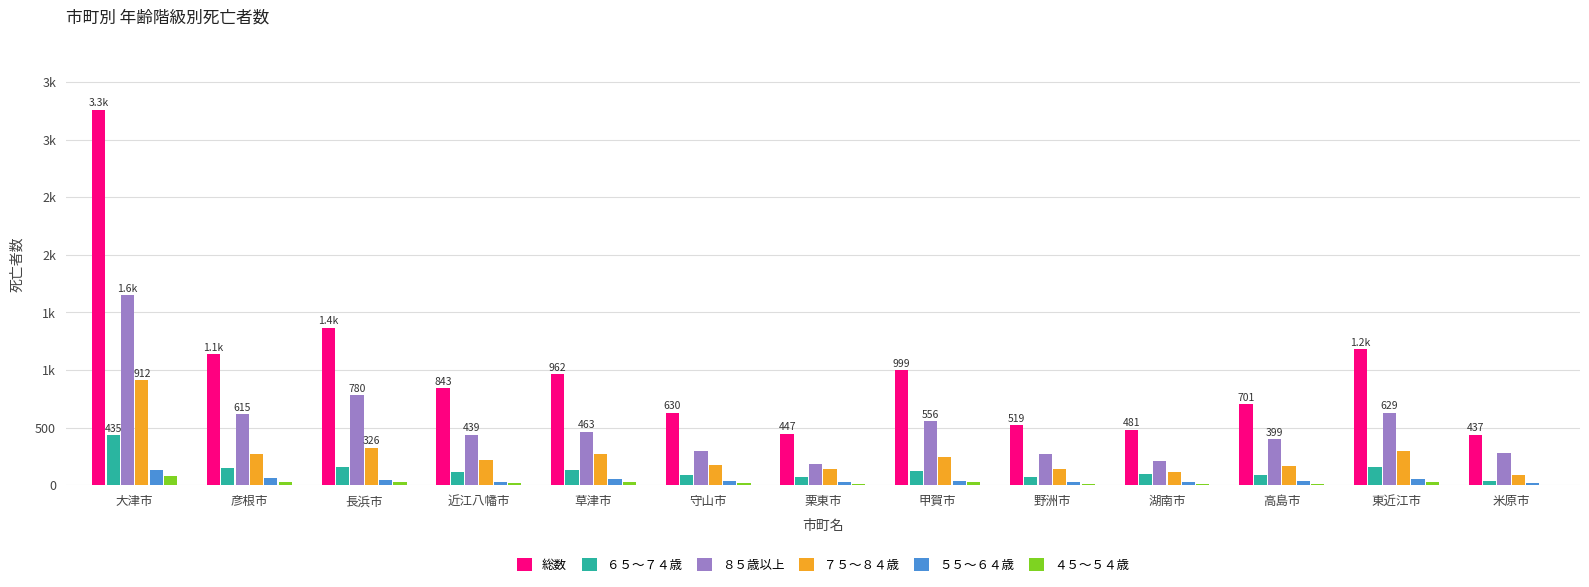

Are the bars grouped side by side (vs. stacked)?

Yes